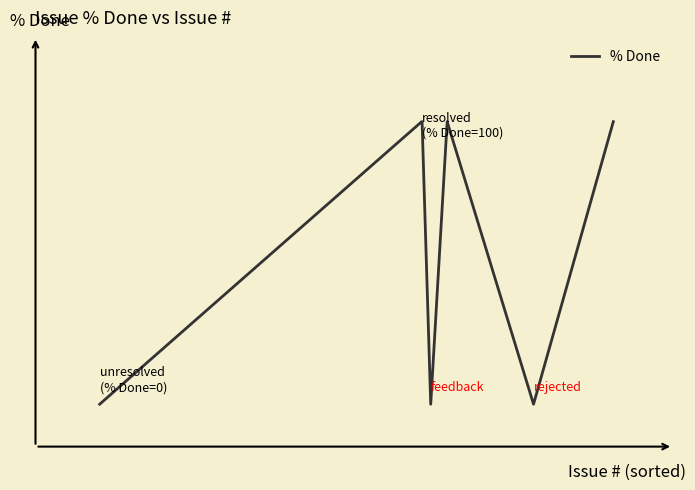

What is the greatest value displayed?

100